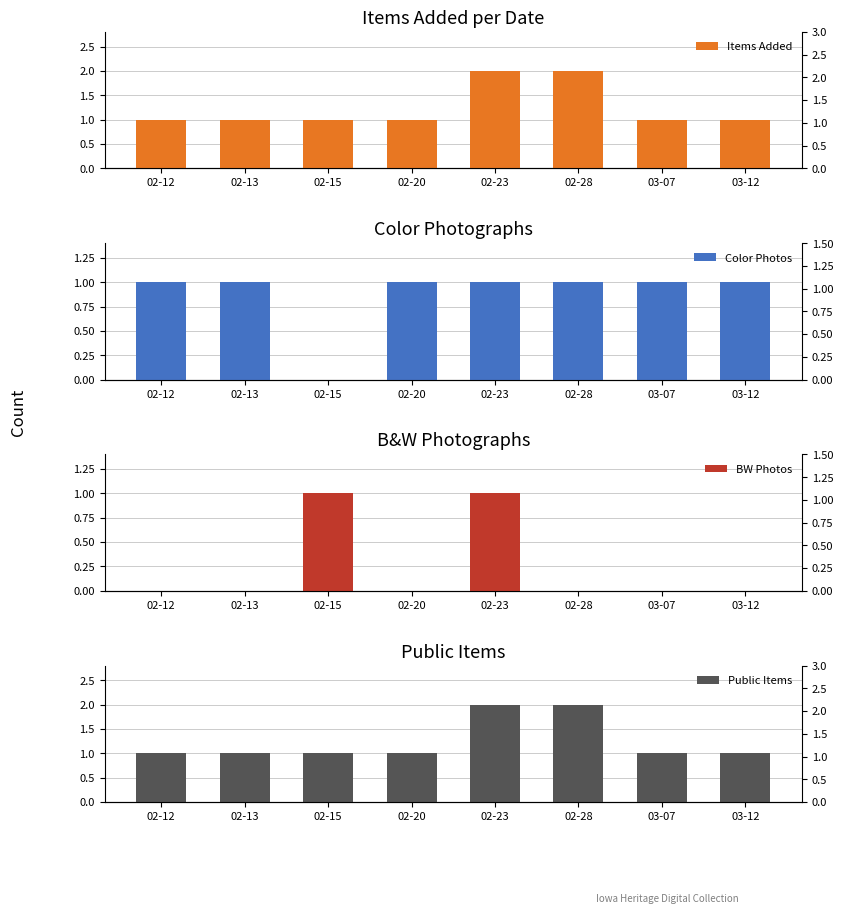

Count the number of categories in the chart.

8